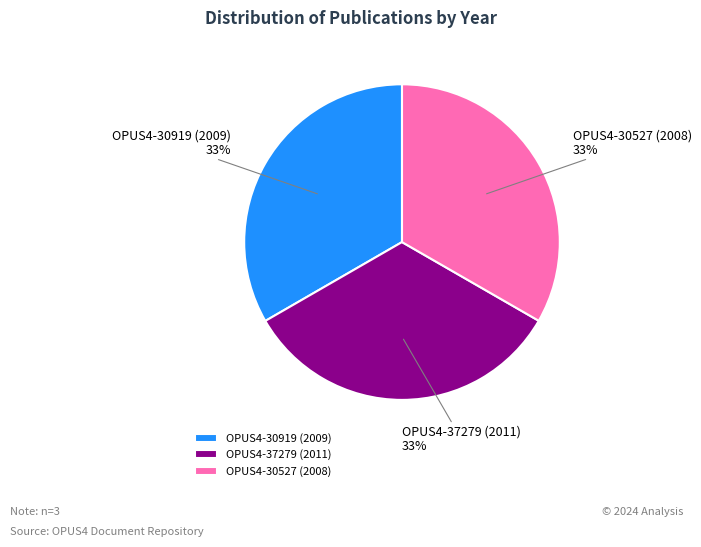

What is the ratio of the value at OPUS4-30527 (2008) to the value at OPUS4-30919 (2009)?

1.0